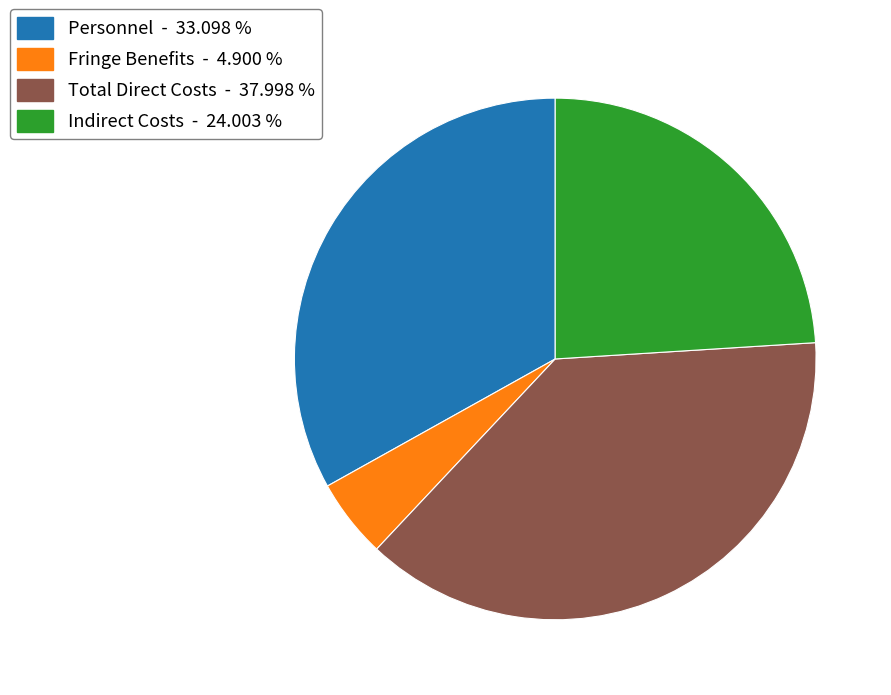

What is the smallest slice in the pie chart?

Fringe Benefits